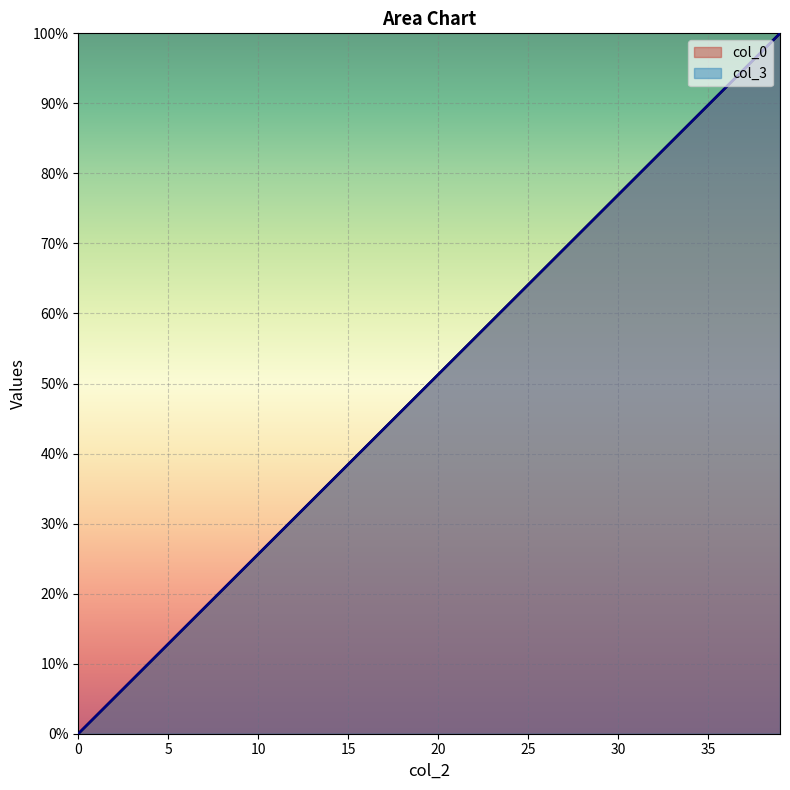

At how many categories does at least one series exceed 42?

23